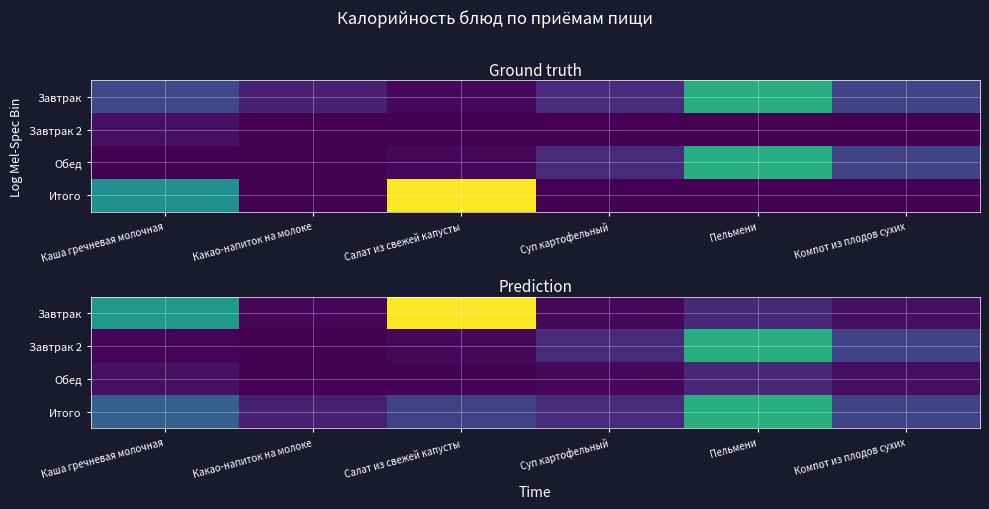

Between Пельмени and Каша гречневая молочная, which is larger?

Каша гречневая молочная